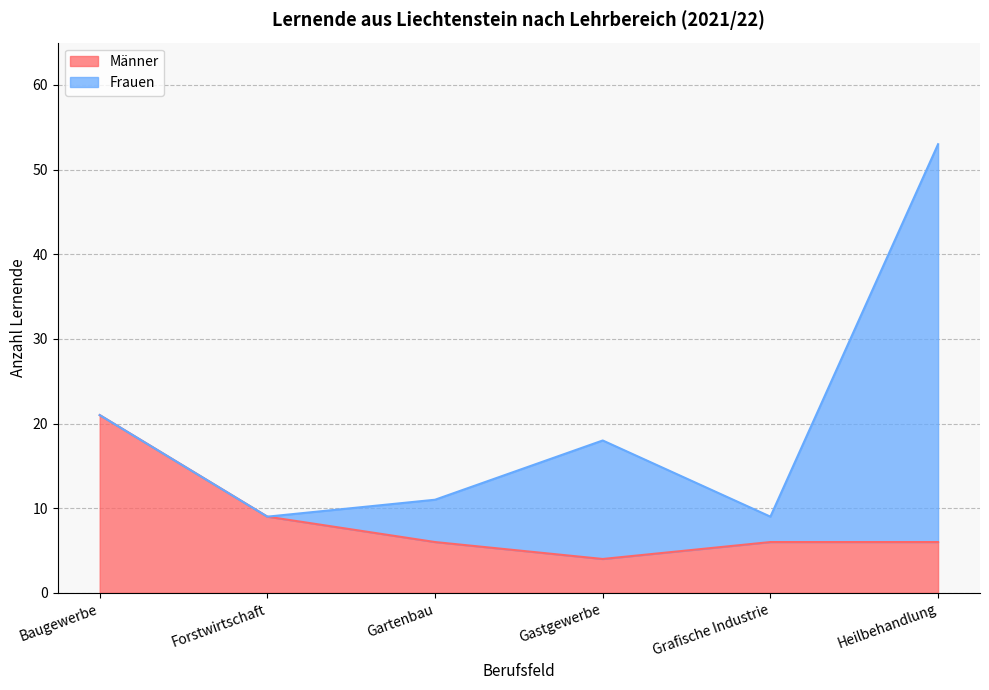

The Männer series shows 15 at Gartenbau. True or false?

False